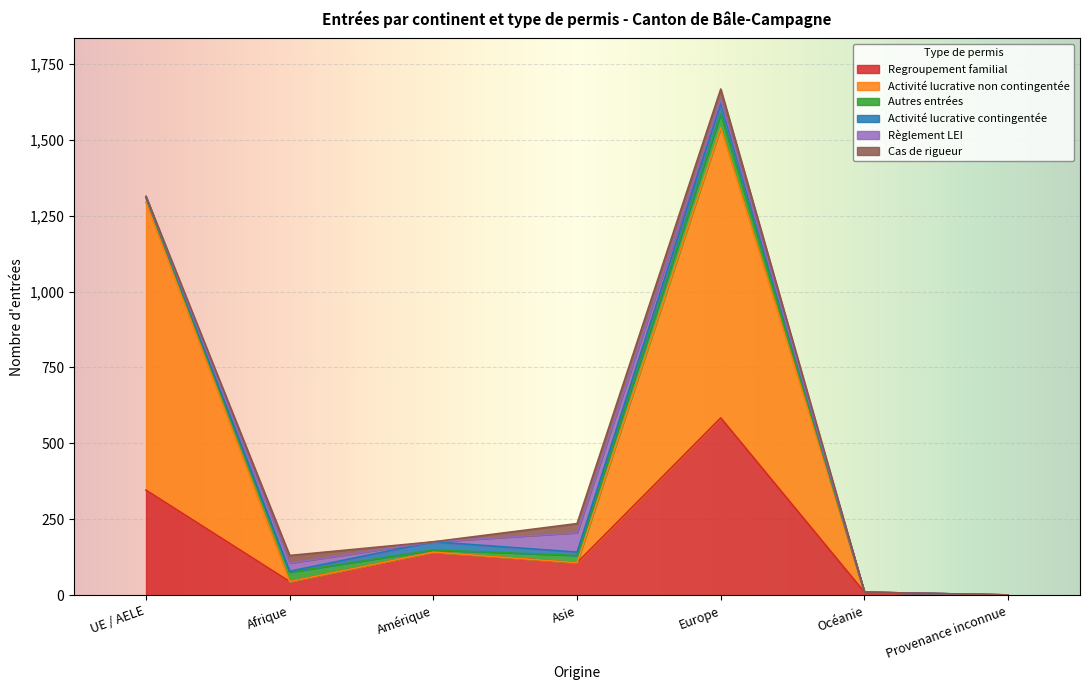

What position from the right is Europe?

3